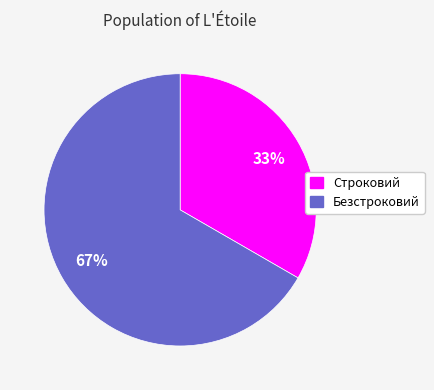

Is the sum of Строковий and Безстроковий greater than half?

Yes